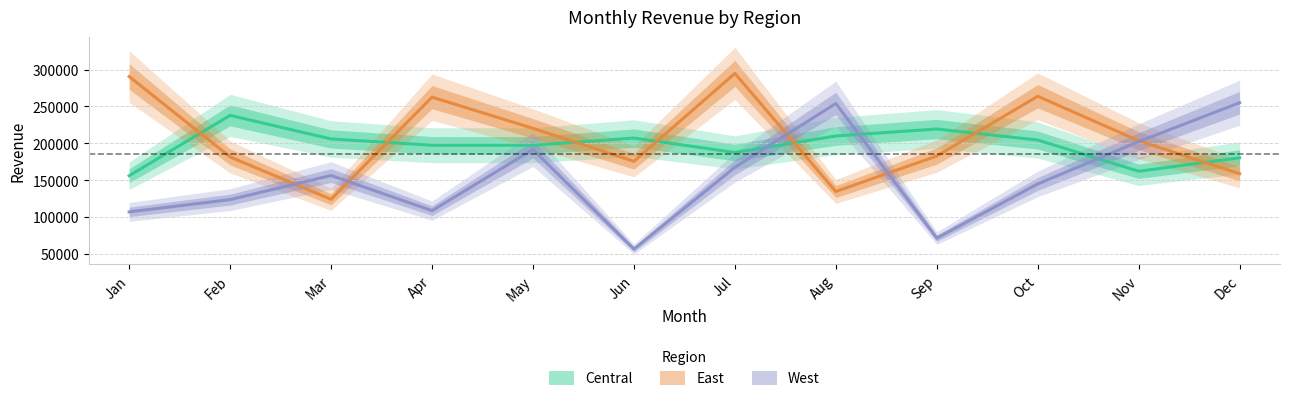

Which category has the highest value in the Central series?

Feb